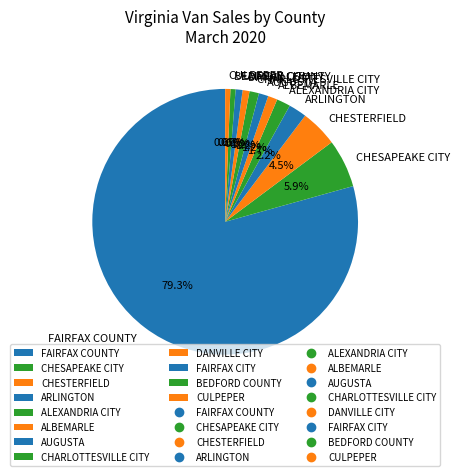

What percentage is the CHESAPEAKE CITY slice, to the nearest percent?

6%